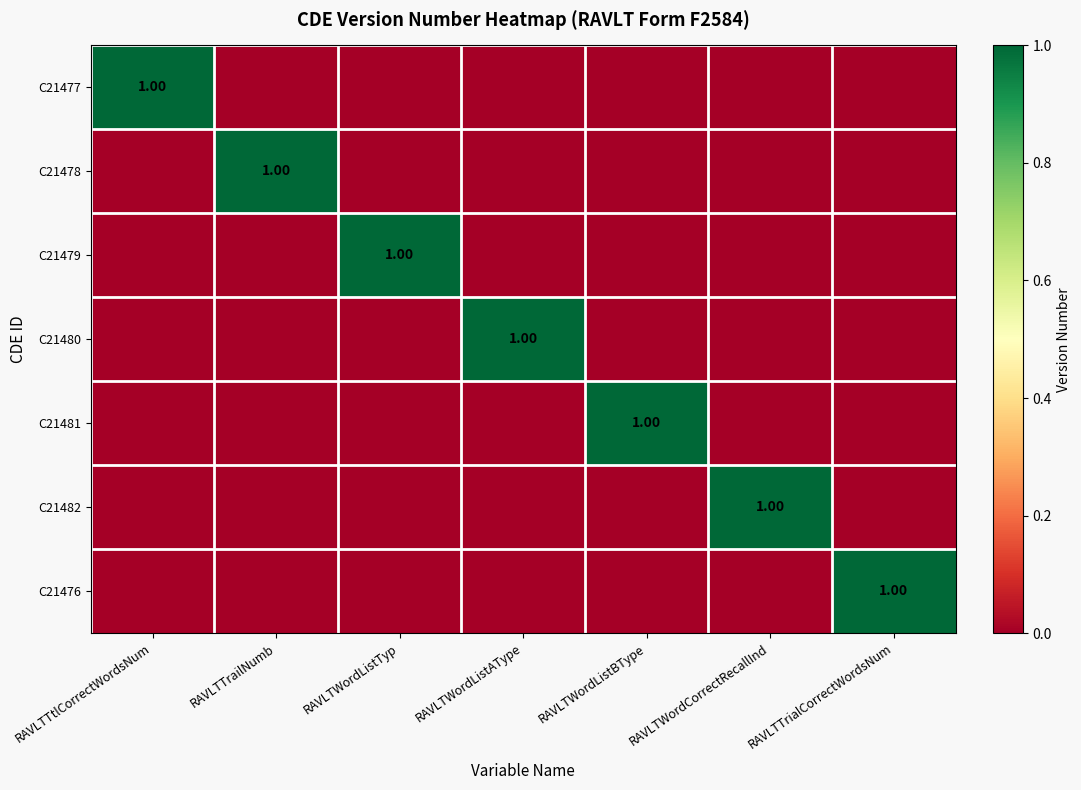

How many values in C21478 are above zero?

1